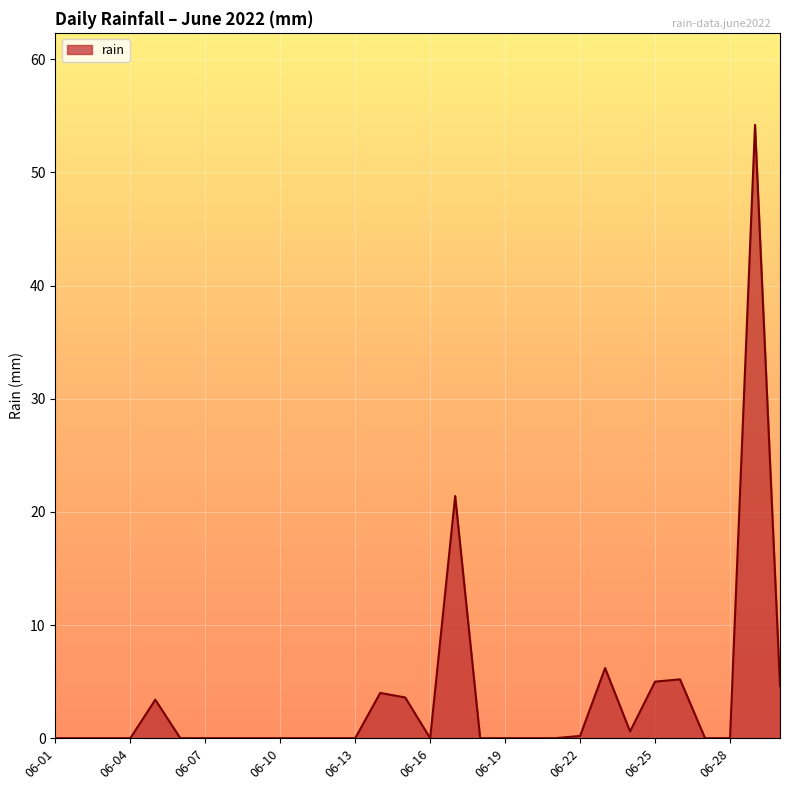

Does the chart display data point markers on the line(s)?

No